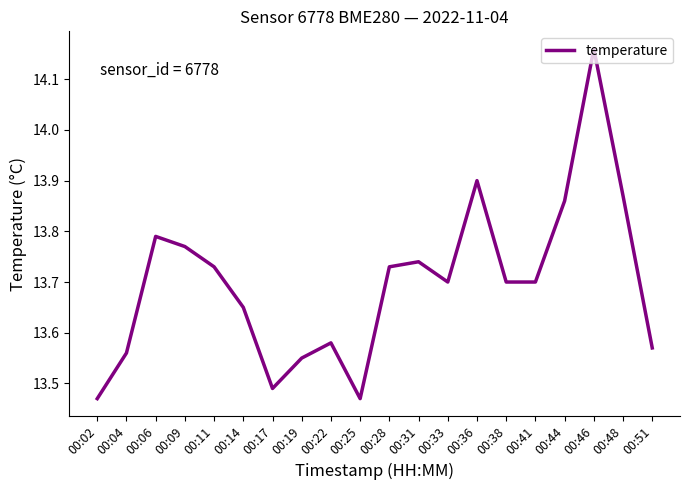

Which category has the highest value across all series?

00:46